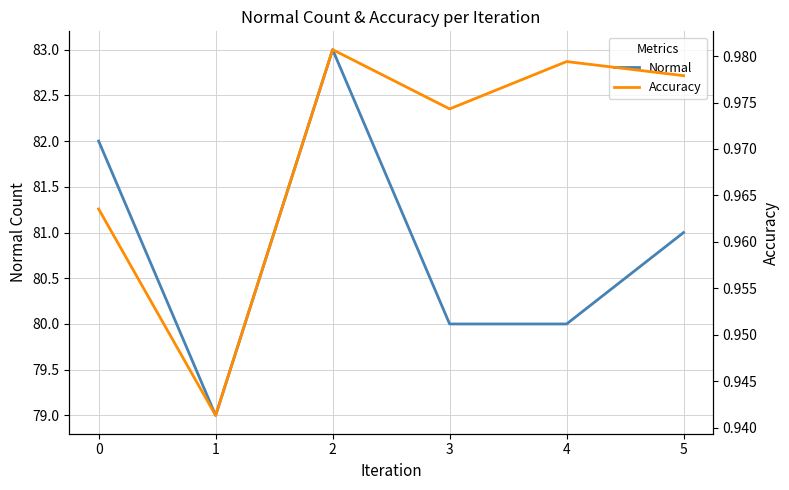

True or false: Normal and Accuracy intersect in this chart.

False